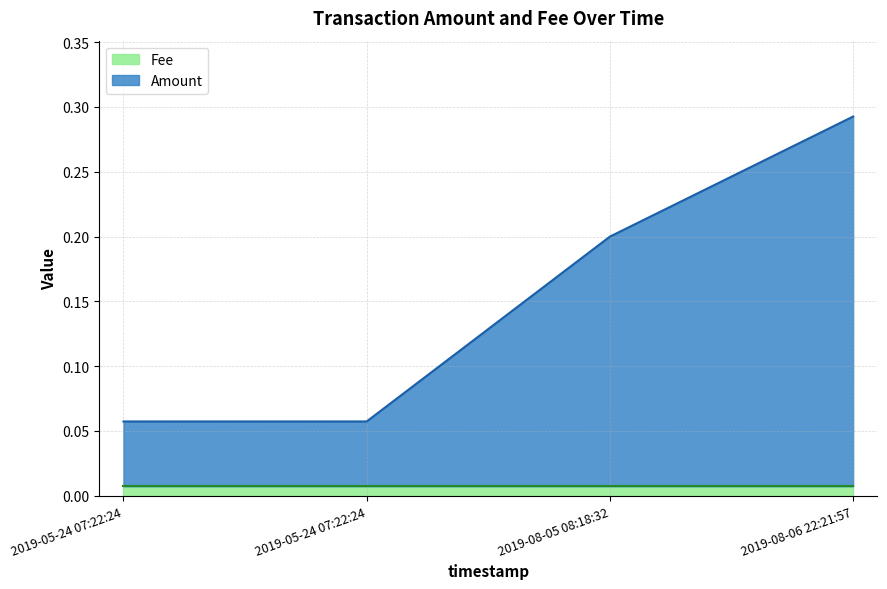

At which label is the value closest to 0?

2019-05-24 07:22:24